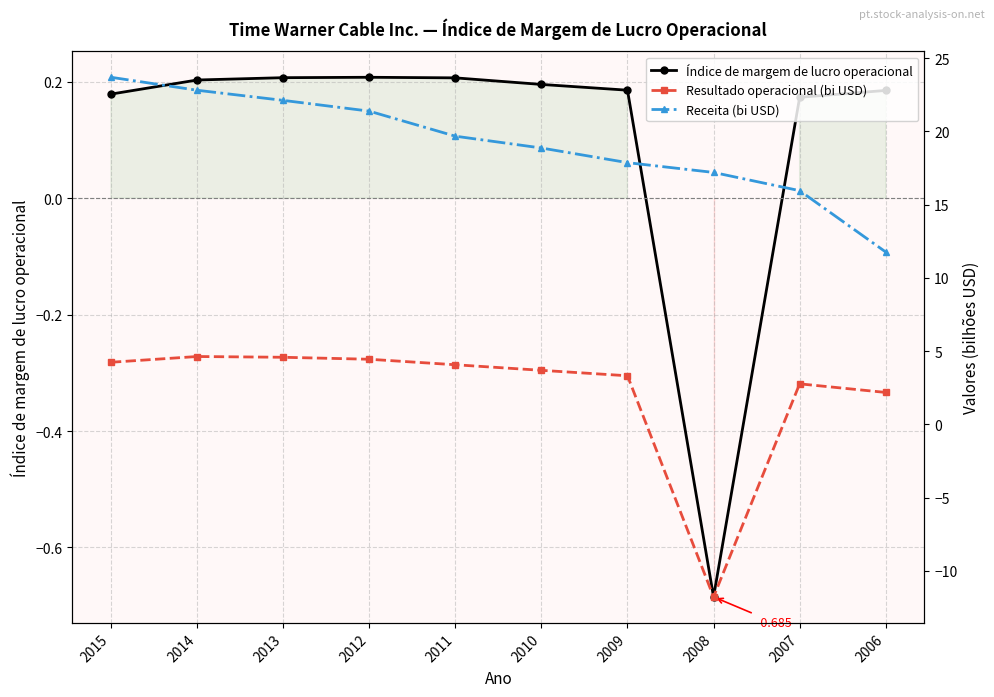

True or false: Índice de margem de lucro operacional and Resultado operacional (bi USD) intersect in this chart.

True